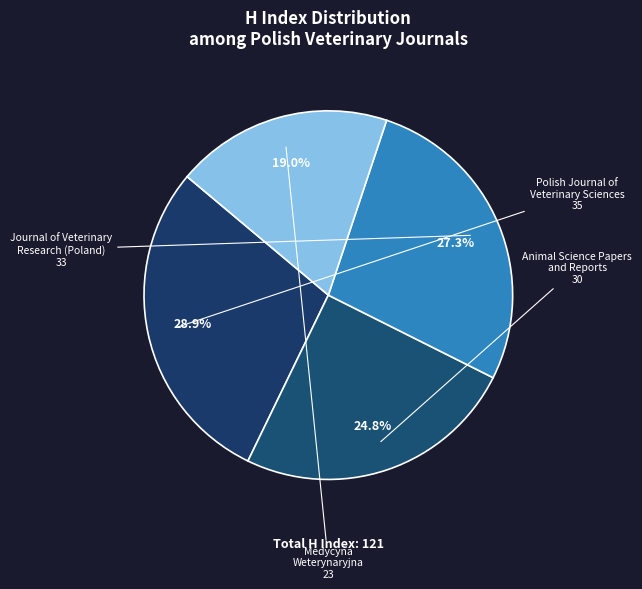

How many segments does this pie chart have?

4